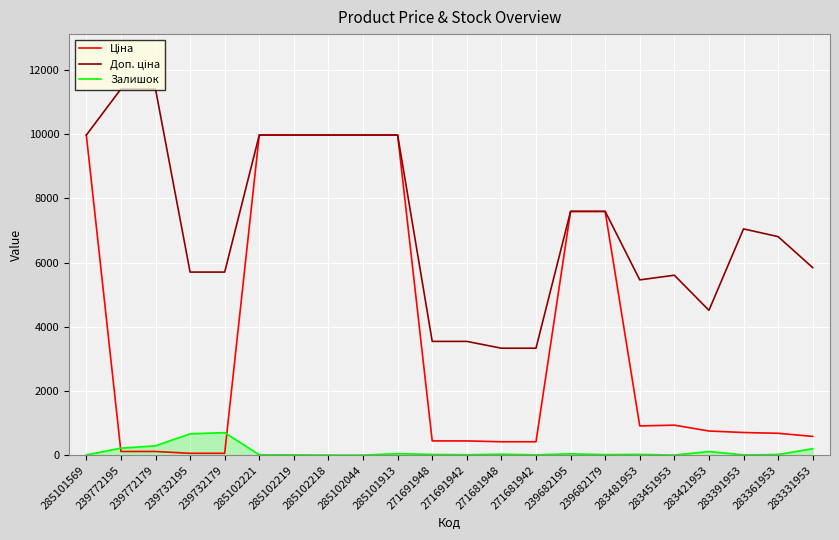

Is it true that Залишок equals 1.0 at 285102044?

True